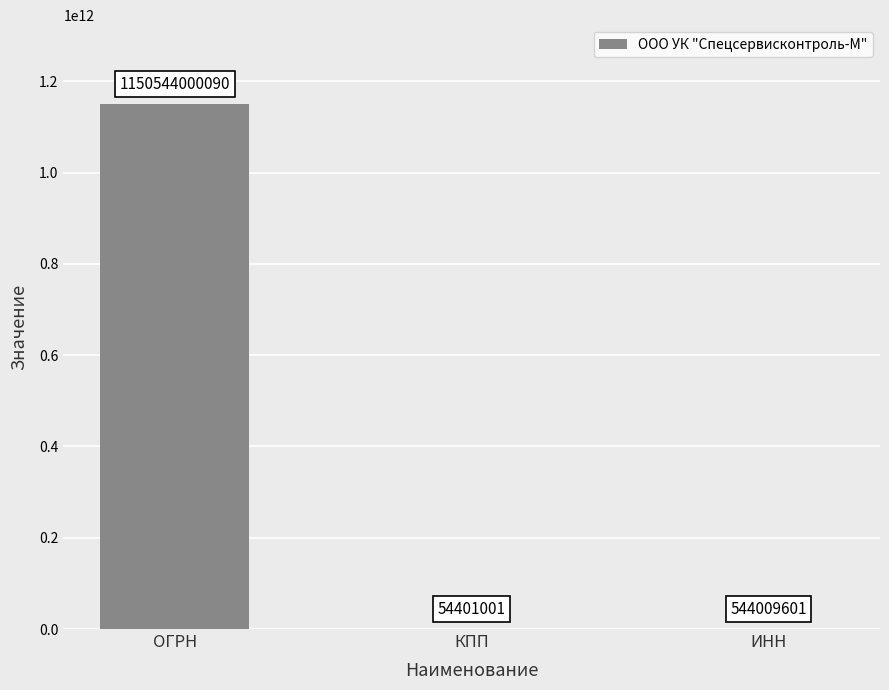

Approximately how many times larger is the value at КПП compared to ИНН?

0.1